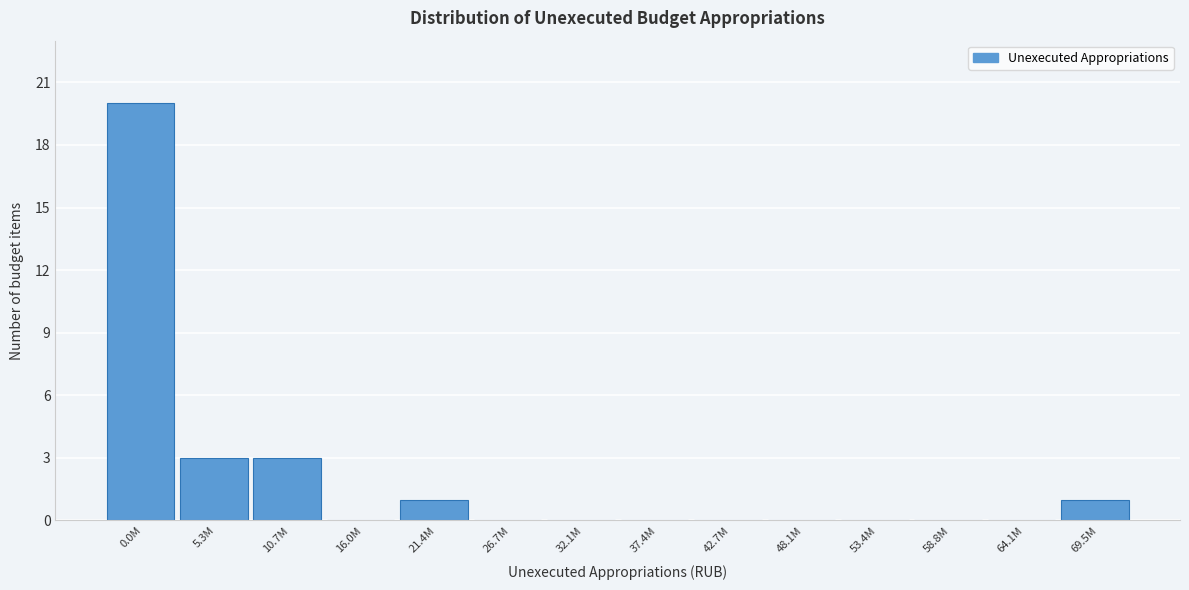

Reading right to left, transcribe all the data shown in this chart.

69.5M=1	64.1M=0	58.8M=0	53.4M=0	48.1M=0	42.7M=0	37.4M=0	32.1M=0	26.7M=0	21.4M=1	16.0M=0	10.7M=3	5.3M=3	0.0M=20